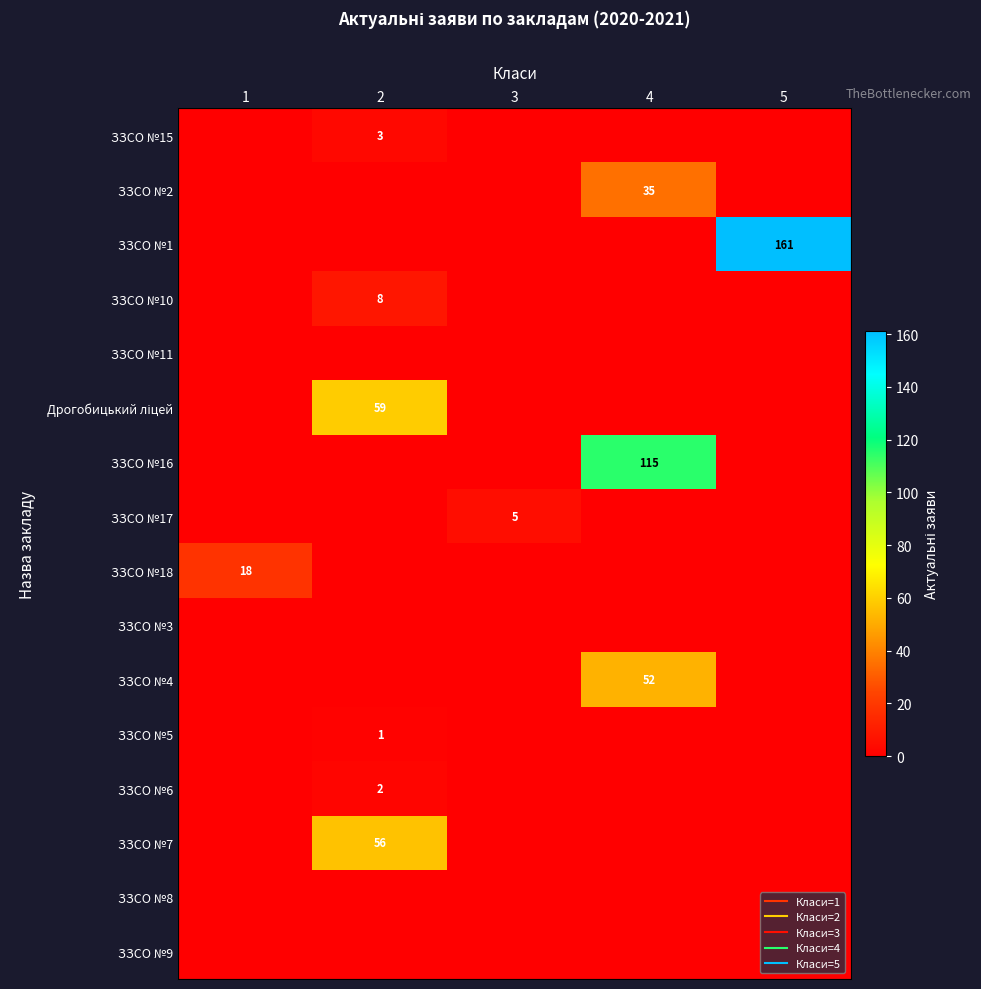

The ЗЗСО №2 series shows 24 at 1. True or false?

False